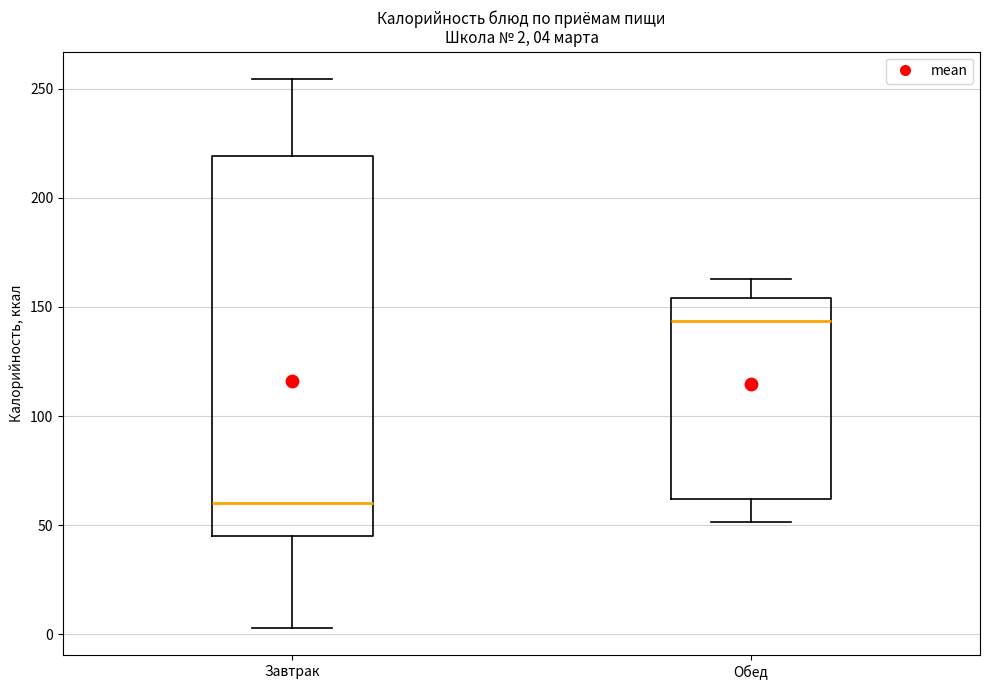

Which box has the highest median line?

Обед